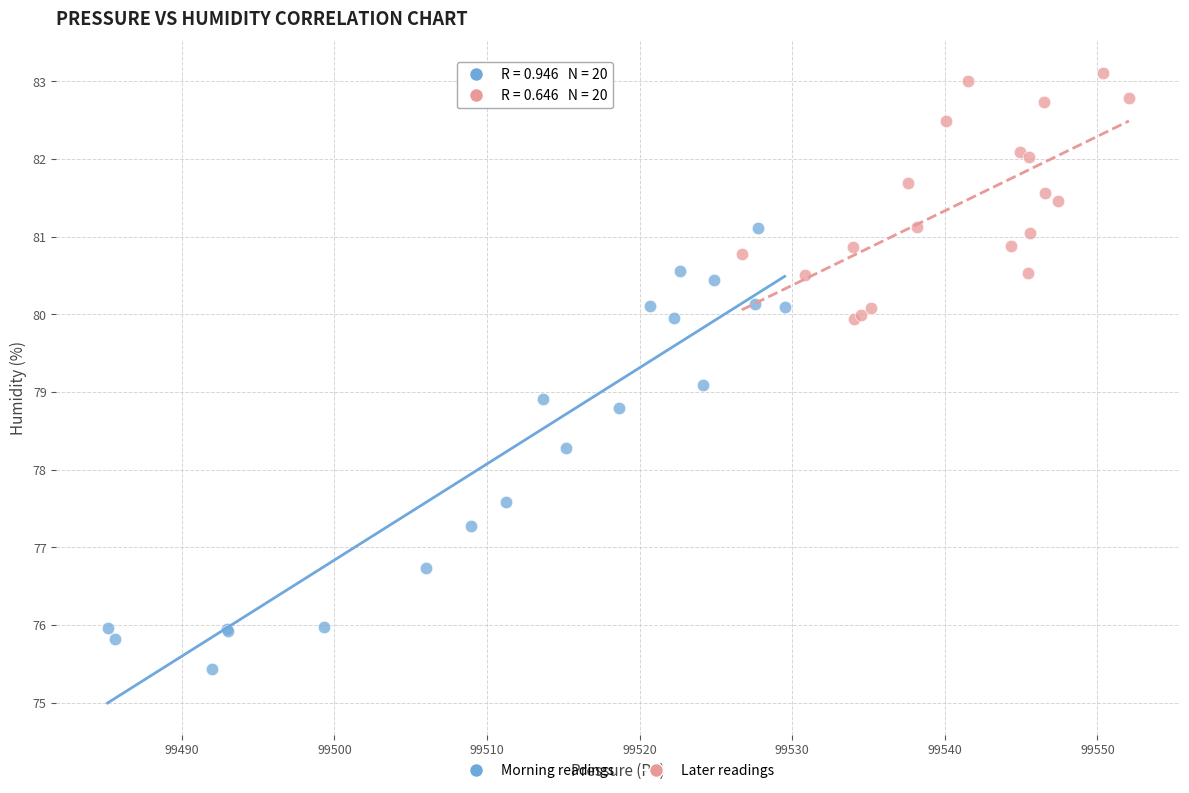

Which series has the largest Y range (max minus min)?

Morning readings